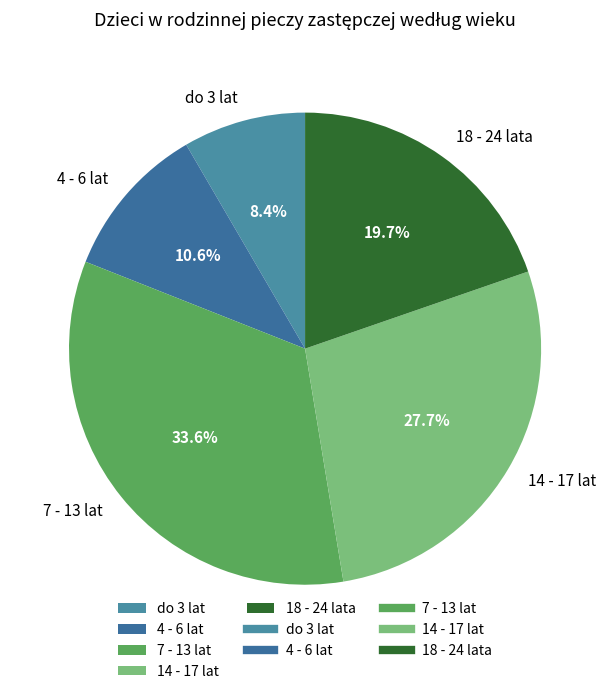

Do 4 - 6 lat and 14 - 17 lat together represent more than half of the pie?

No